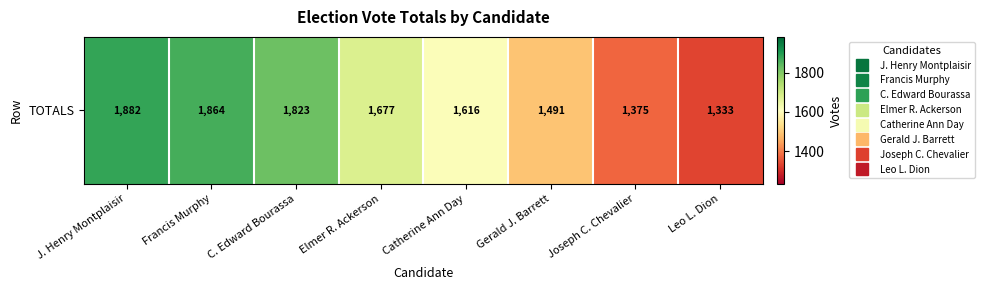

Reading right to left, what are all the values shown in this chart?

Leo L. Dion=1333	Joseph C. Chevalier=1375	Gerald J. Barrett=1491	Catherine Ann Day=1616	Elmer R. Ackerson=1677	C. Edward Bourassa=1823	Francis Murphy=1864	J. Henry Montplaisir=1882